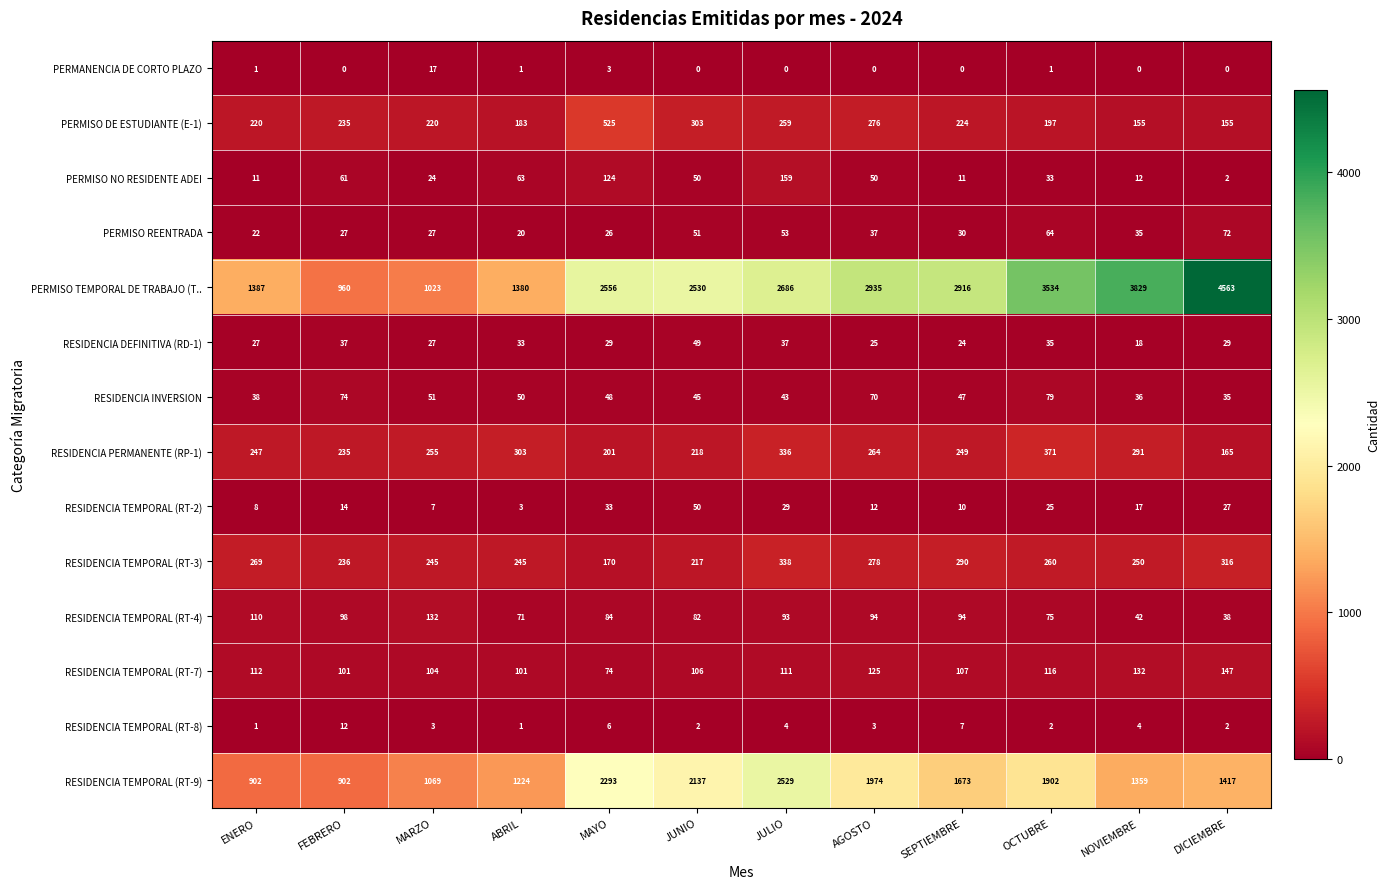

Rank the series by their maximum value, from highest to lowest.

PERMISO TEMPORAL DE TRABAJO (T.., RESIDENCIA TEMPORAL (RT-9), PERMISO DE ESTUDIANTE (E-1), RESIDENCIA PERMANENTE (RP-1), RESIDENCIA TEMPORAL (RT-3), PERMISO NO RESIDENTE ADEI, RESIDENCIA TEMPORAL (RT-7), RESIDENCIA TEMPORAL (RT-4), RESIDENCIA INVERSION, PERMISO REENTRADA, RESIDENCIA TEMPORAL (RT-2), RESIDENCIA DEFINITIVA (RD-1), PERMANENCIA DE CORTO PLAZO, RESIDENCIA TEMPORAL (RT-8)